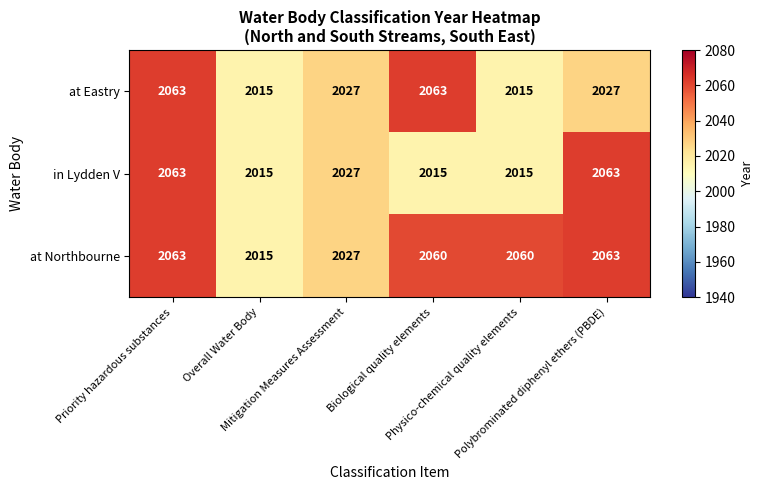

Count the in Lydden V values in the range 2015 to 2063.

6